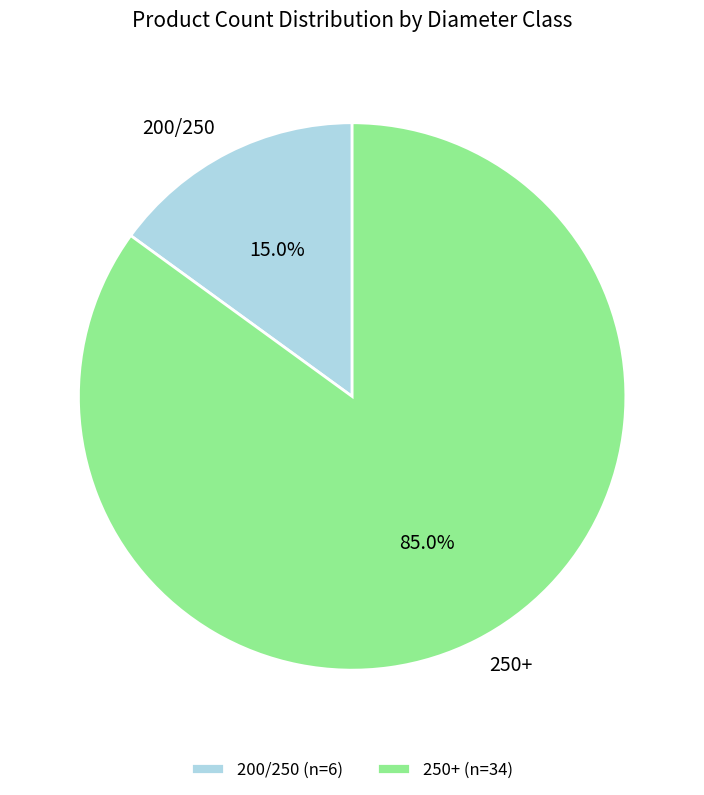

Which has a higher value, 250+ or 200/250?

250+